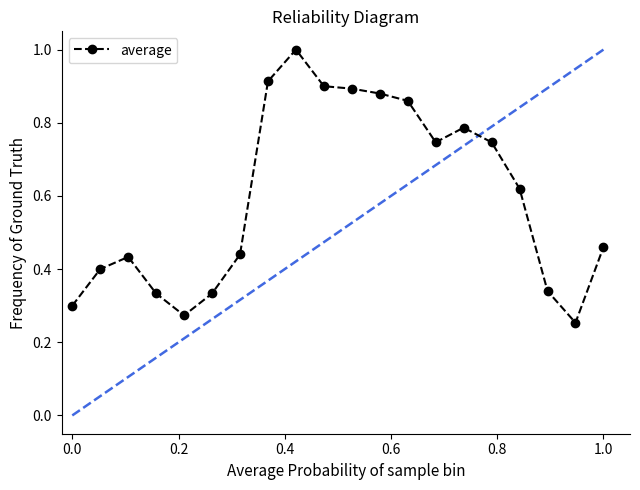

What is the maximum value shown in the chart?

1.0